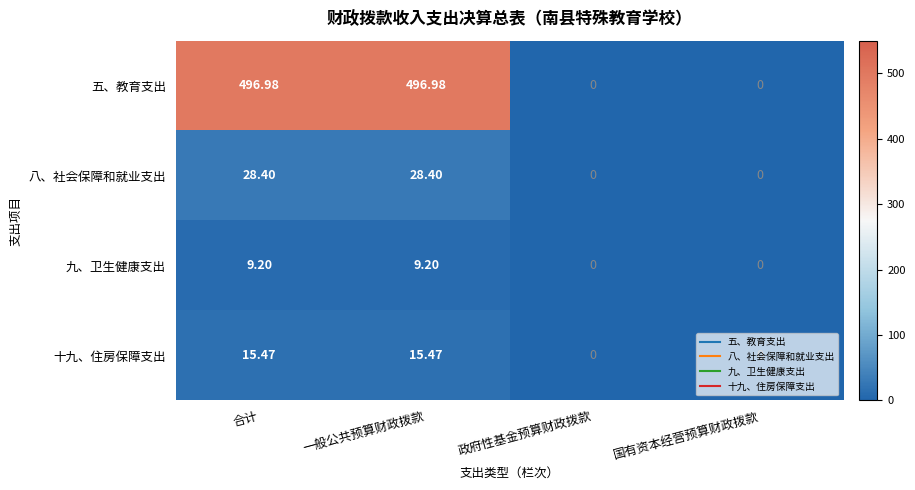

Rank the series at 合计 from lowest to highest value.

九、卫生健康支出, 十九、住房保障支出, 八、社会保障和就业支出, 五、教育支出